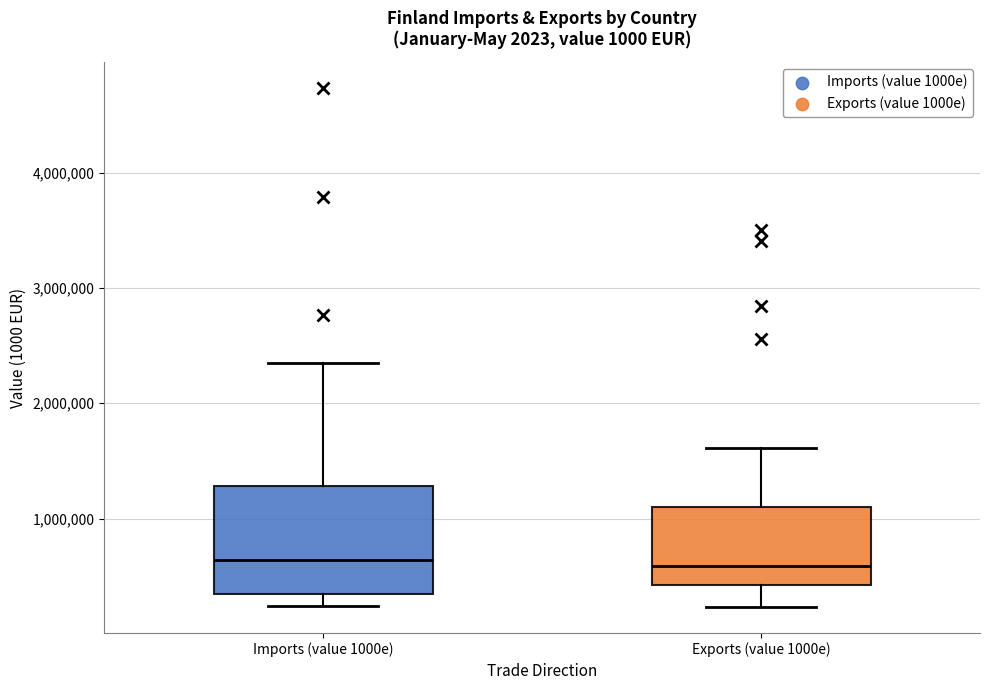

Where does the upper whisker of the box for Exports (value 1000e) end on the y-axis? The values are not printed on the chart, so give them approximately, as read against the axis.

1600000